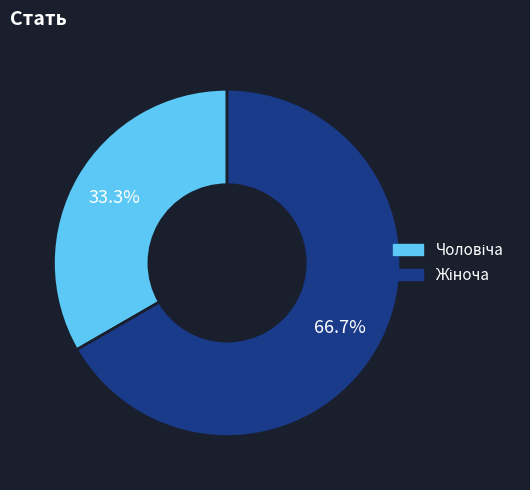

Does any single category account for the majority?

Yes